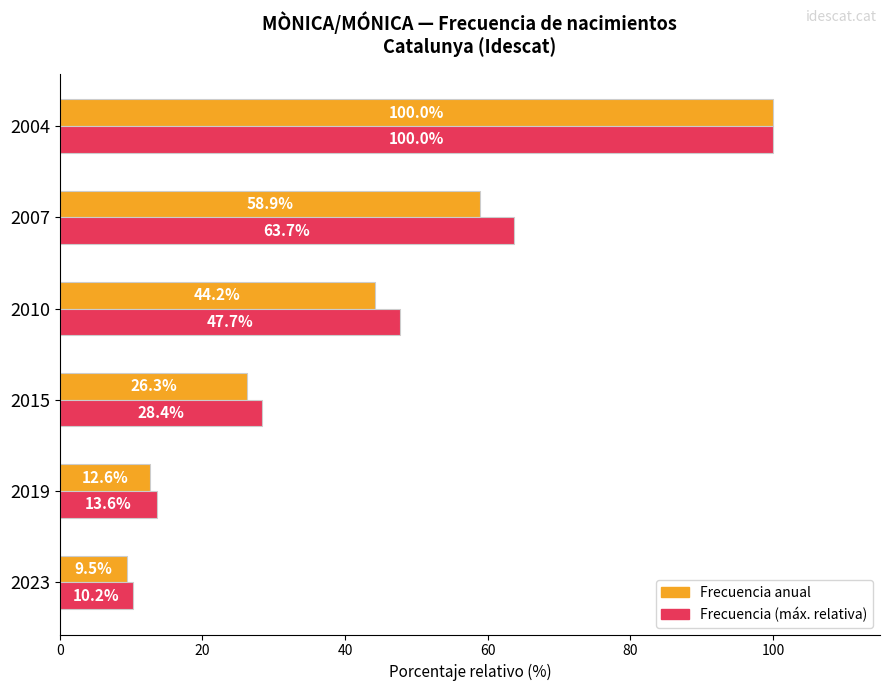

Count the number of data series in this chart.

2